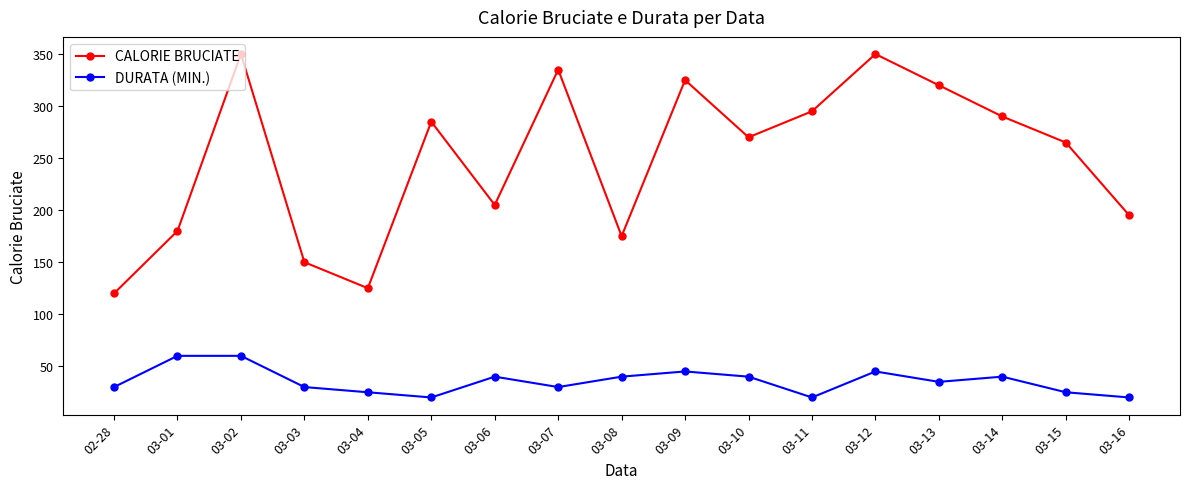

What are all the series names shown in the legend?

CALORIE BRUCIATE, DURATA (MIN.)